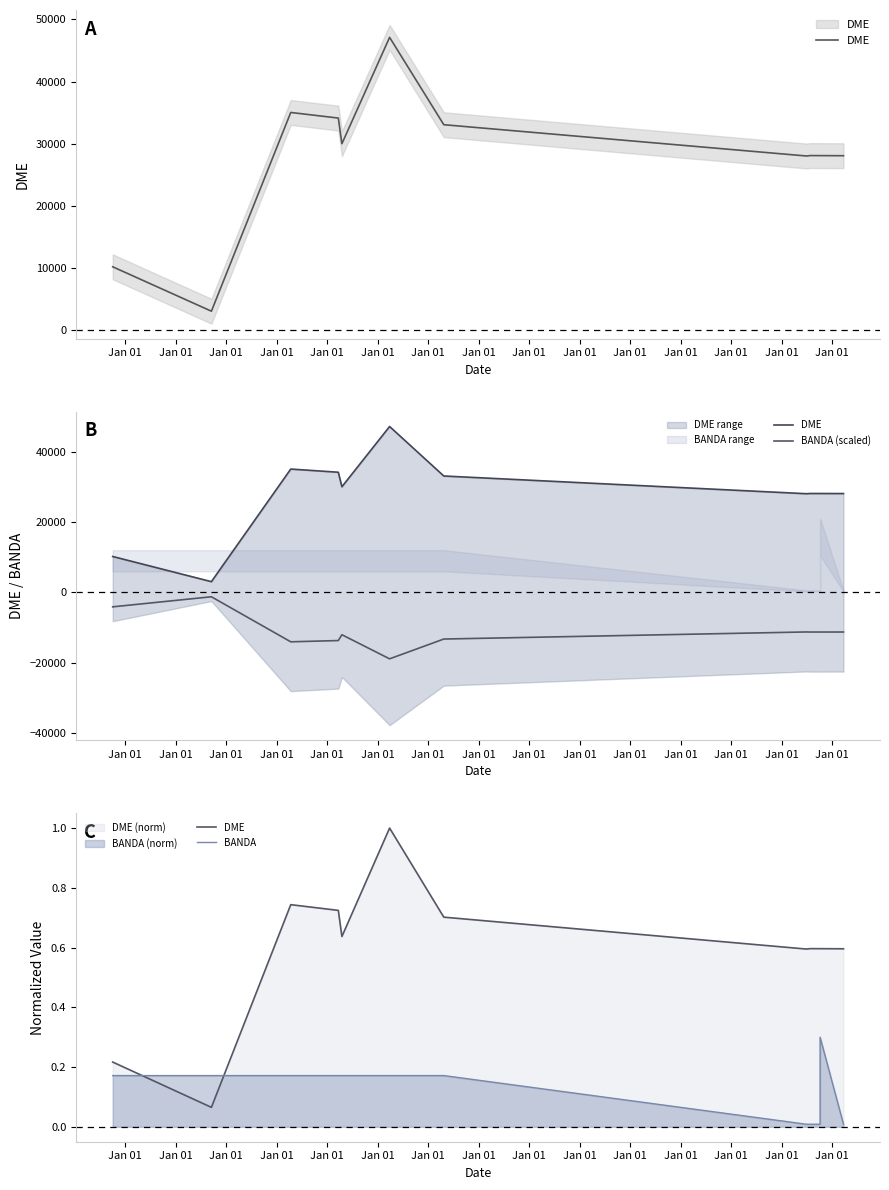

List the labels in order of BANDA value, smallest first.

Jan 01, Jan 01, Jan 01, Jan 01, Jan 01, Jan 01, Jan 01, Jan 01, Jan 01, Jan 01, Jan 01, Jan 01